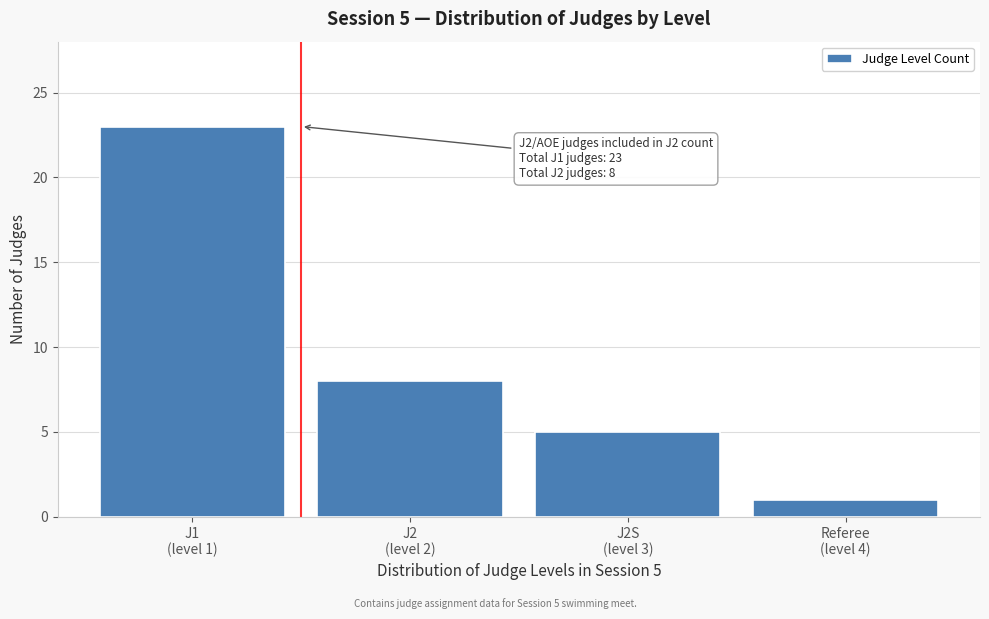

What is the value of the 3rd bar from the left?

5